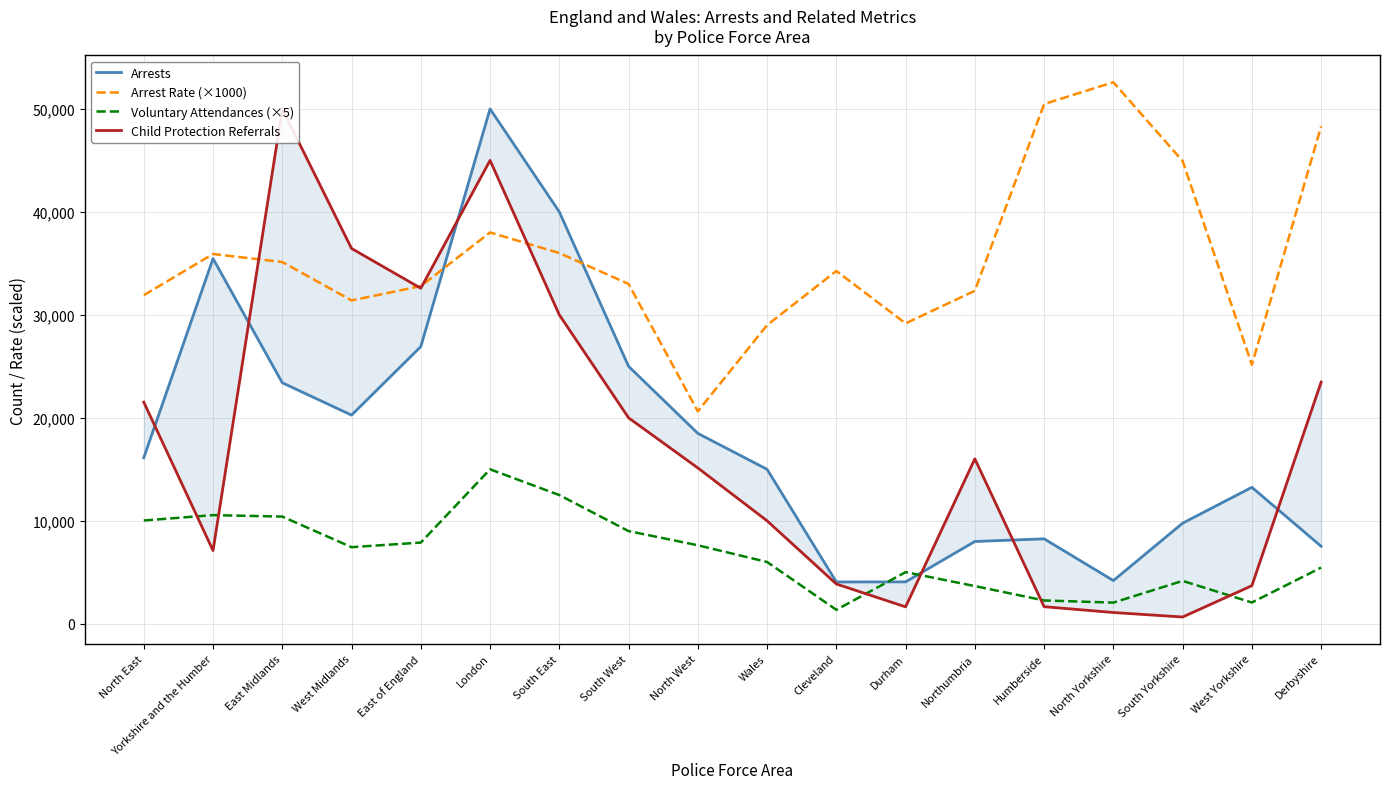

Which series has the widest spread of values?

Child Protection Referrals